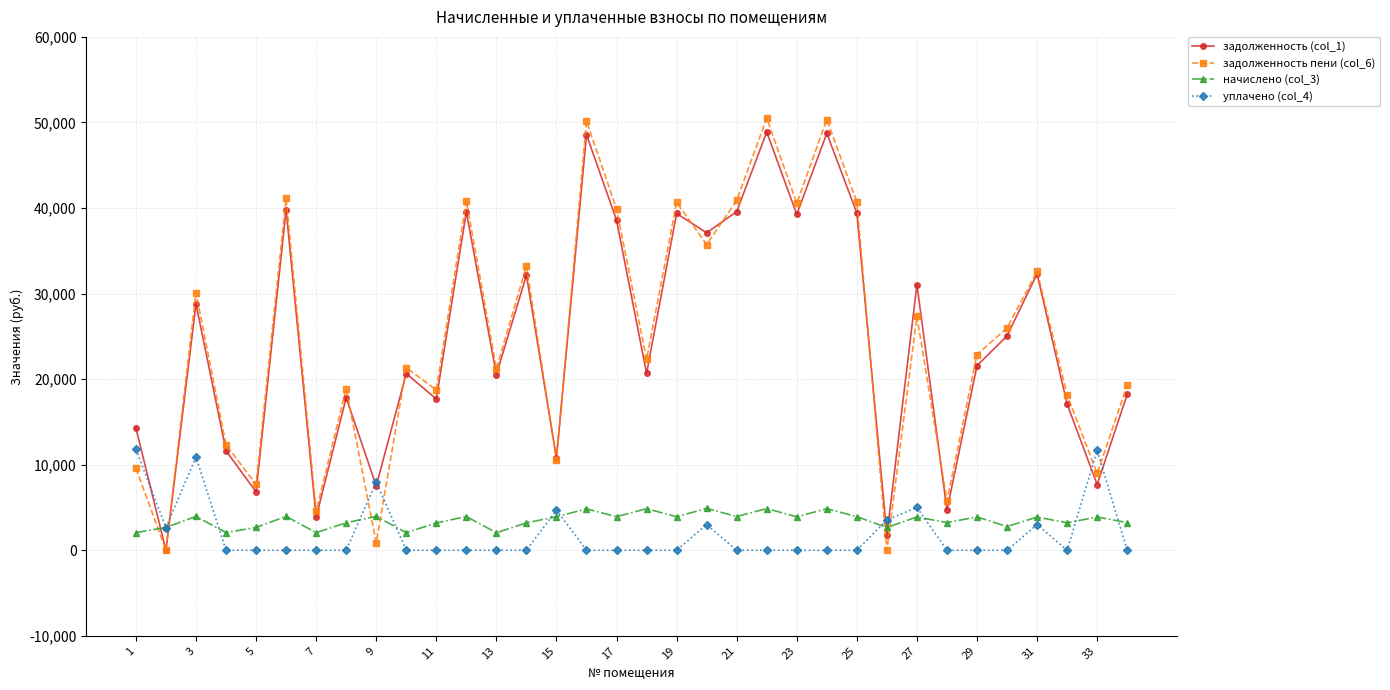

What are all the series names shown in the legend?

задолженность (col_1), задолженность пени (col_6), начислено (col_3), уплачено (col_4)